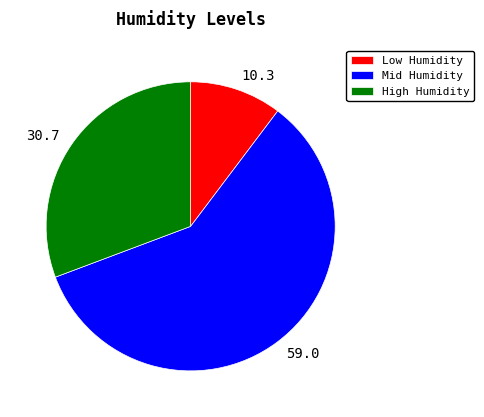

Does any single category account for the majority?

Yes